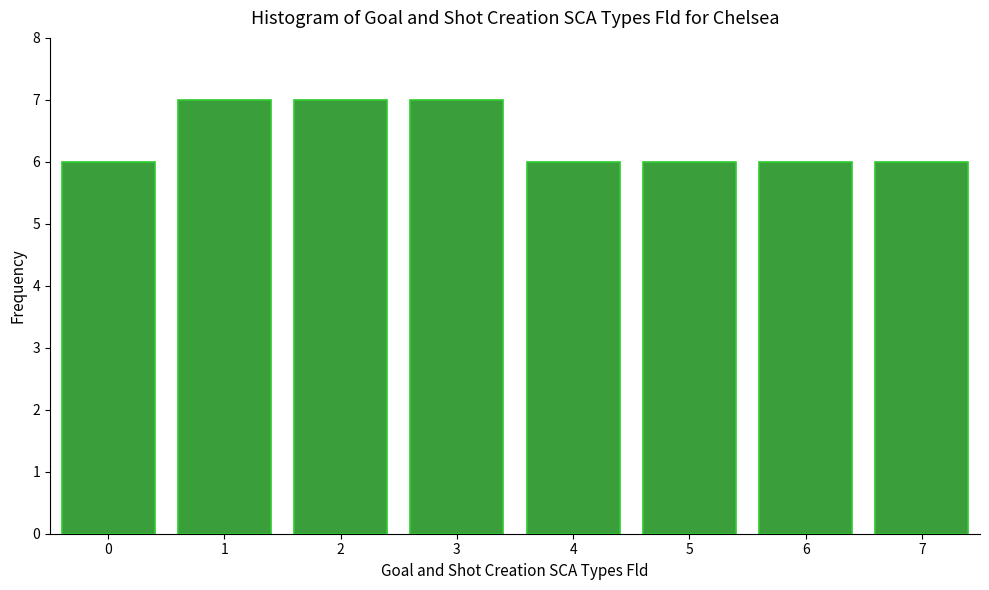

Reading left to right, what are all the values shown in this chart?

6	7	7	7	6	6	6	6